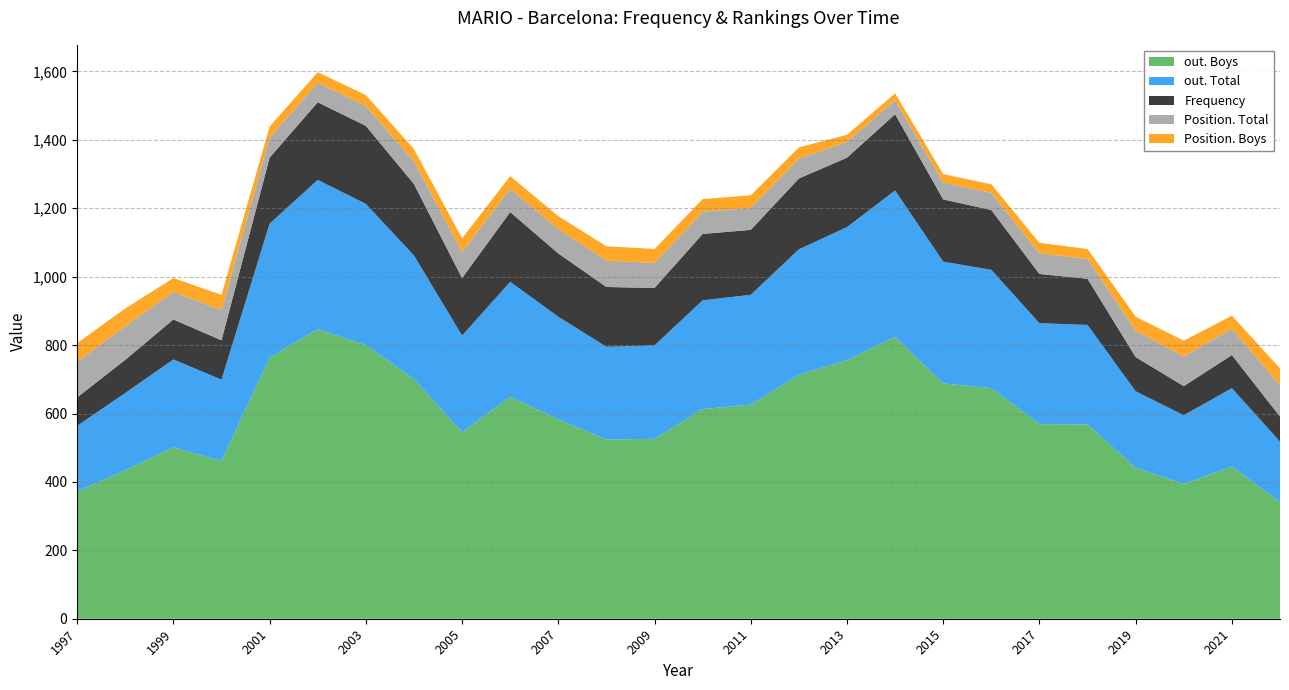

Reading left to right, transcribe all the data shown in this chart.

Frequency: 1997=83	1998=97	1999=117	2000=115	2001=193	2002=227	2003=228	2004=209	2005=168	2006=204	2007=185	2008=175	2009=168	2010=194	2011=190	2012=207	2013=203	2014=223	2015=182	2016=175	2017=144	2018=135	2019=100	2020=85	2021=97	2022=73
Position. Total: 1997=104	1998=98	1999=81	2000=88	2001=59	2002=57	2003=58	2004=66	2005=76	2006=68	2007=71	2008=77	2009=73	2010=65	2011=64	2012=58	2013=46	2014=41	2015=49	2016=50	2017=60	2018=58	2019=77	2020=87	2021=77	2022=92
Position. Boys: 1997=55	1998=52	1999=40	2000=45	2001=32	2002=31	2003=32	2004=36	2005=40	2006=37	2007=38	2008=42	2009=41	2010=37	2011=37	2012=33	2013=21	2014=20	2015=25	2016=25	2017=31	2018=29	2019=41	2020=46	2021=38	2022=49
out. Total: 1997=192	1998=226	1999=257	2000=238	2001=392	2002=436	2003=413	2004=361	2005=283	2006=336	2007=300	2008=271	2009=273	2010=318	2011=321	2012=367	2013=389	2014=428	2015=356	2016=346	2017=295	2018=291	2019=224	2020=201	2021=229	2022=177
out. Boys: 1997=372	1998=434	1999=501	2000=461	2001=763	2002=847	2003=800	2004=701	2005=545	2006=649	2007=583	2008=524	2009=526	2010=613	2011=626	2012=713	2013=756	2014=824	2015=688	2016=674	2017=569	2018=568	2019=441	2020=394	2021=445	2022=341